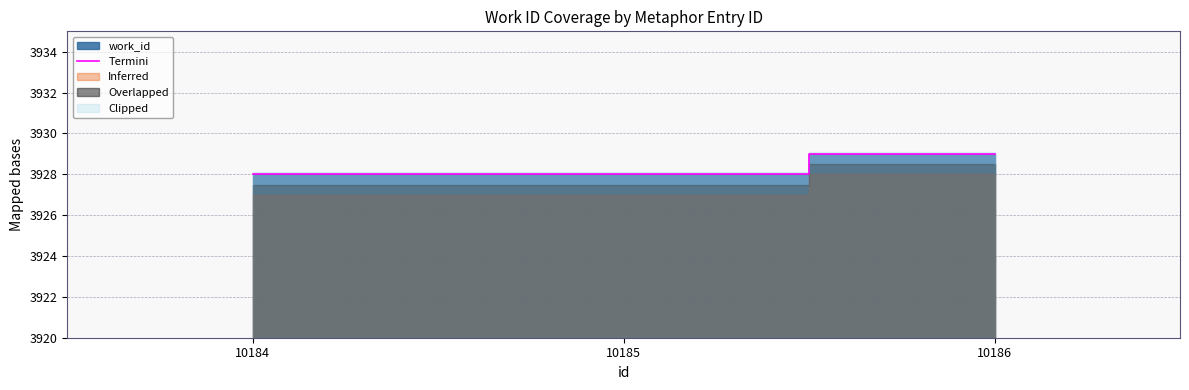

Is it true that the value at 10184 is 3928?

True